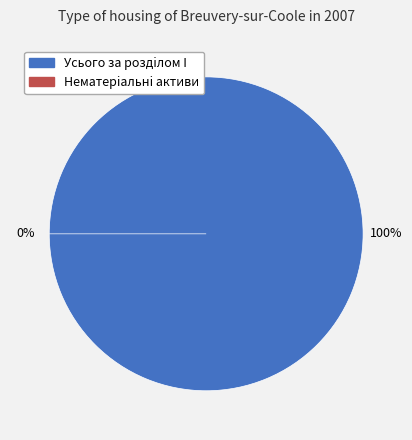

The Усього за роздiлом I slice represents 99% of the pie. True or false?

False